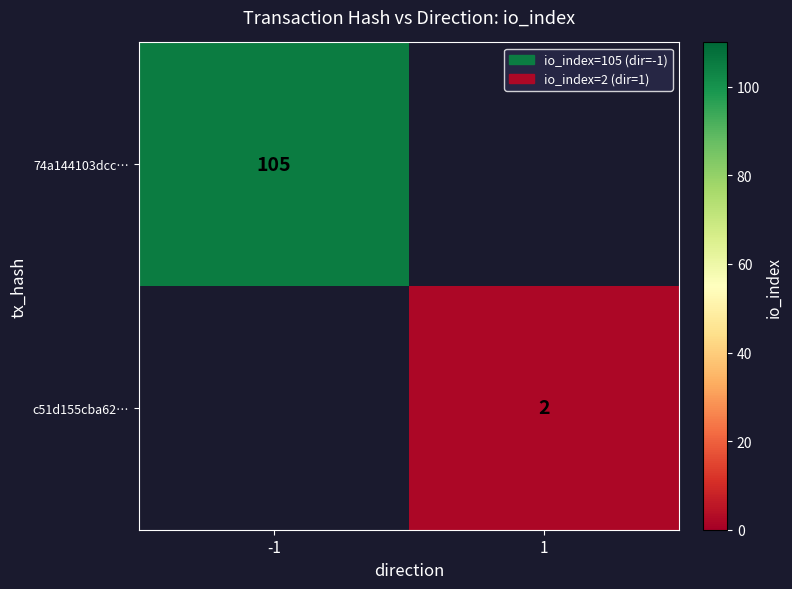

True or false: c51d155cba62… has a value of 2 at 1.

True